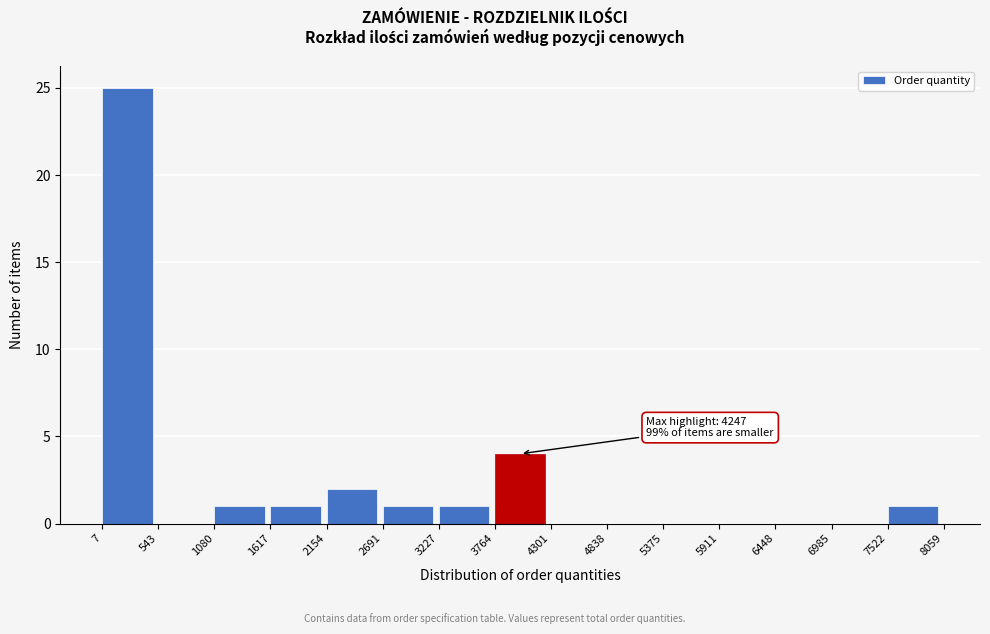

Which range on the x-axis has the tallest bar?

7 to 543